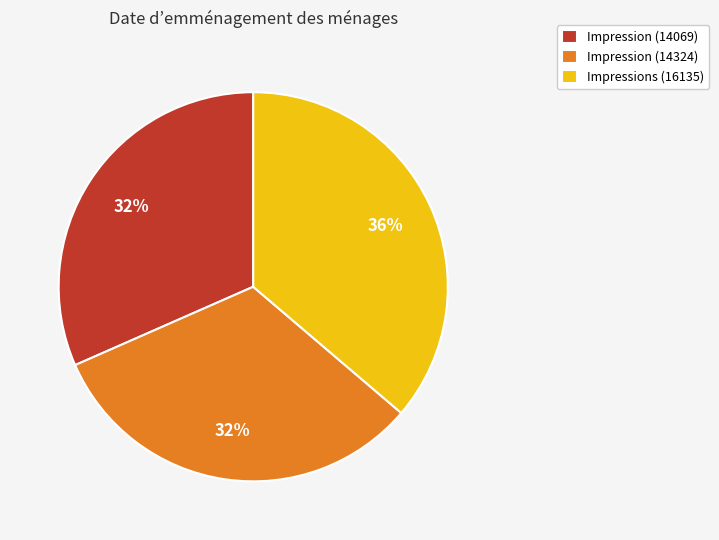

To the nearest percent, what percentage of the pie is Impressions (16135)?

36%